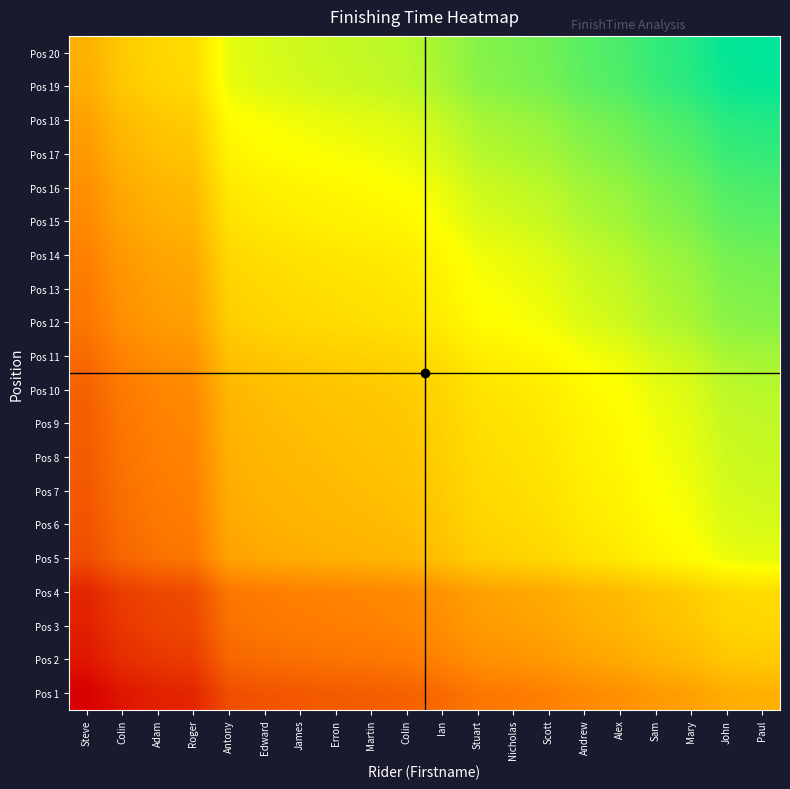

What is the difference between the highest and lowest values at Stuart?

10.0